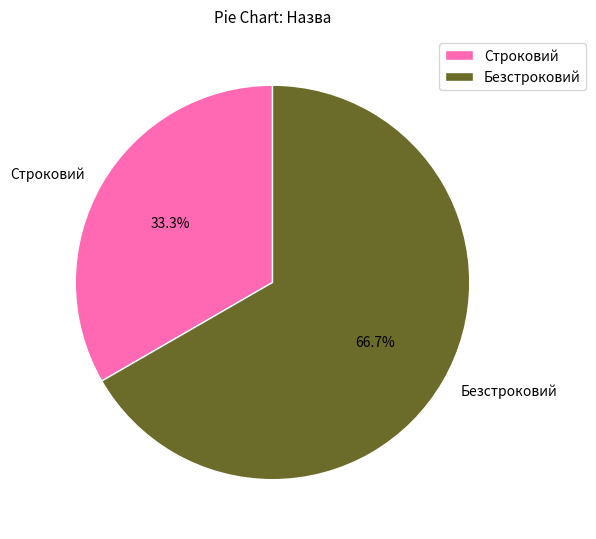

Is there any slice that represents more than half of the pie?

Yes